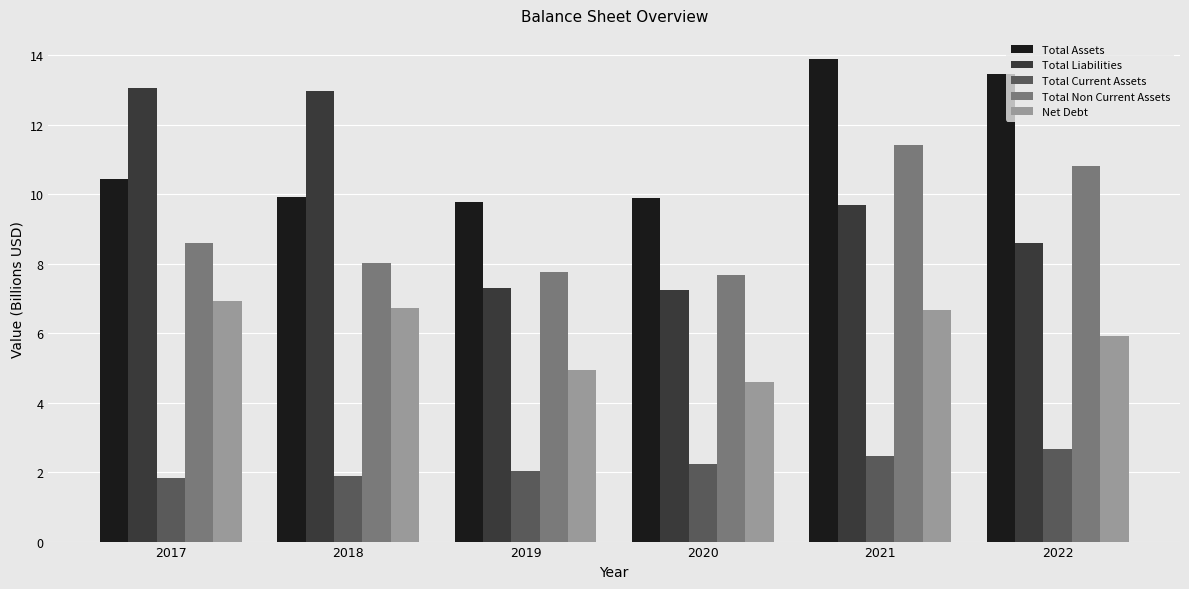

What is the difference between the Total Current Assets values at 2017 and 2020?

0.4